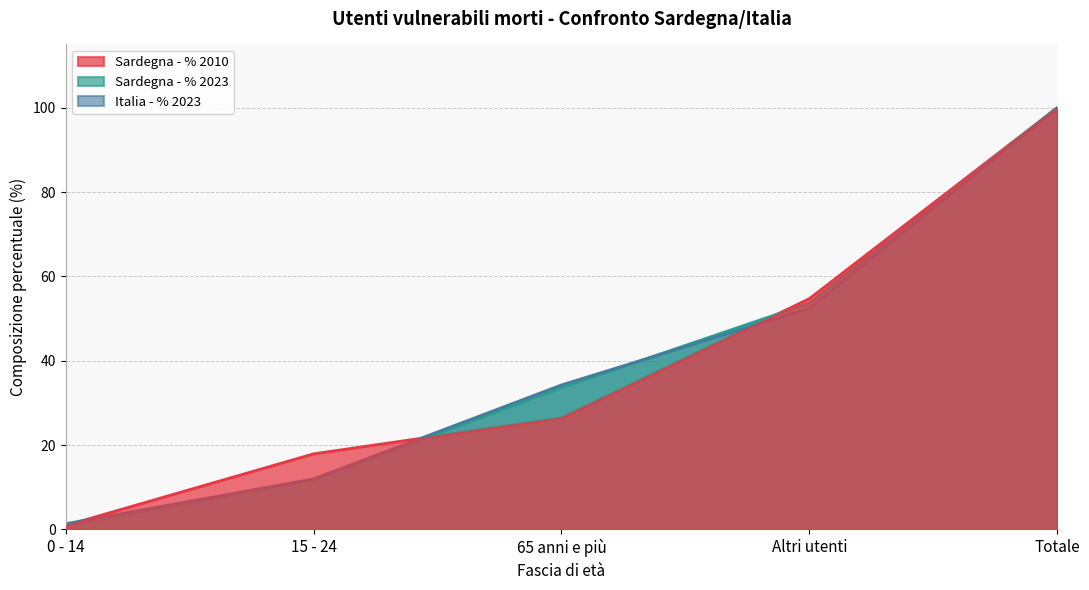

What are all the series names shown in the legend?

Sardegna - % 2010, Sardegna - % 2023, Italia - % 2023